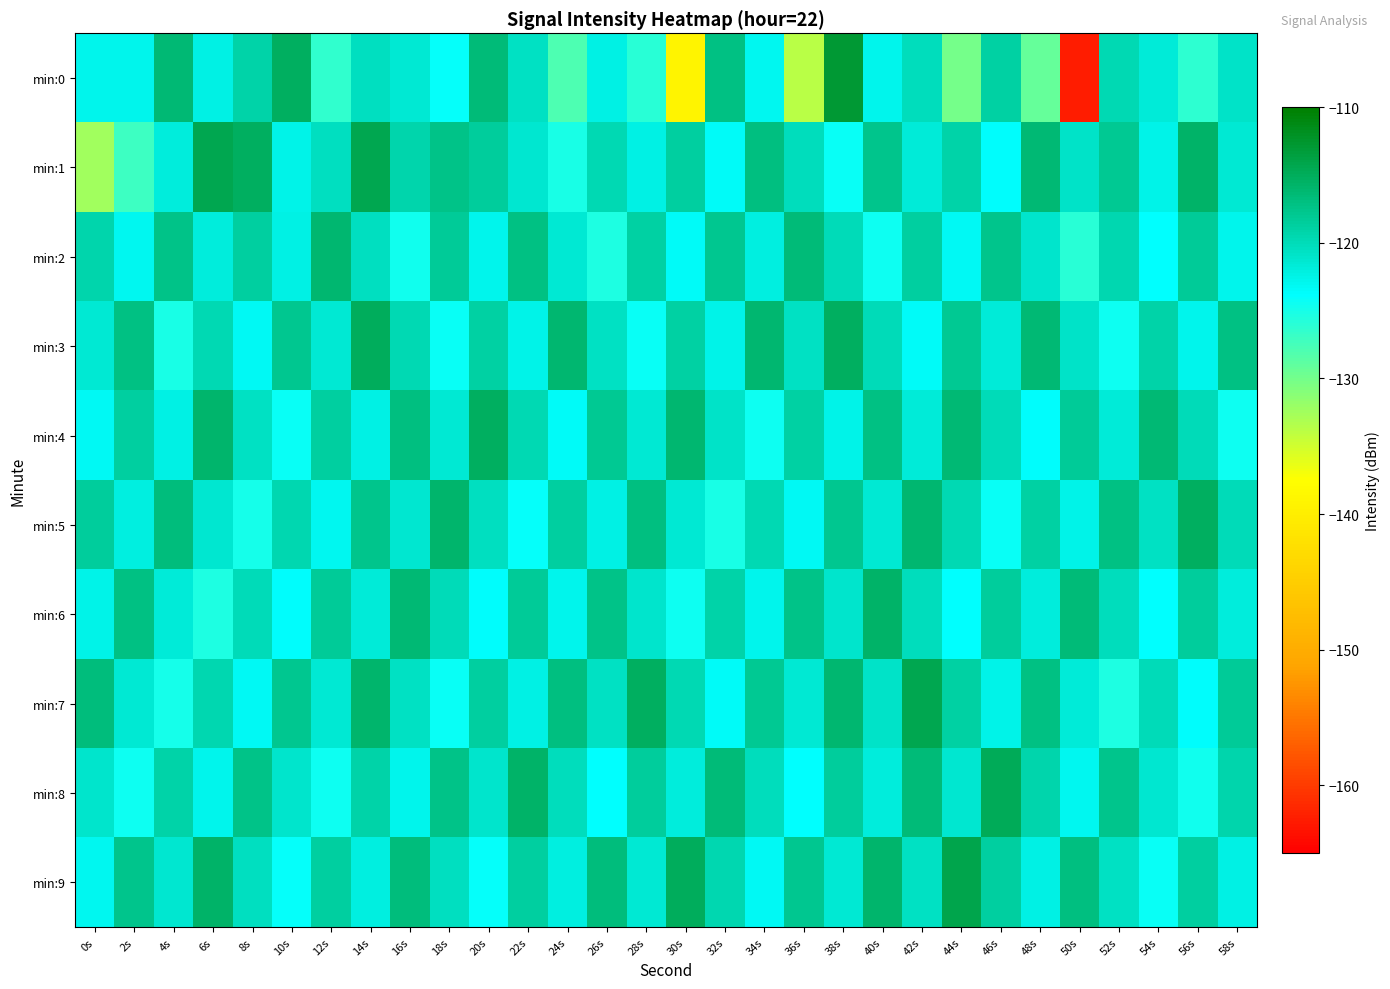

What is the spread (max minus min) of values at 26s?

8.6